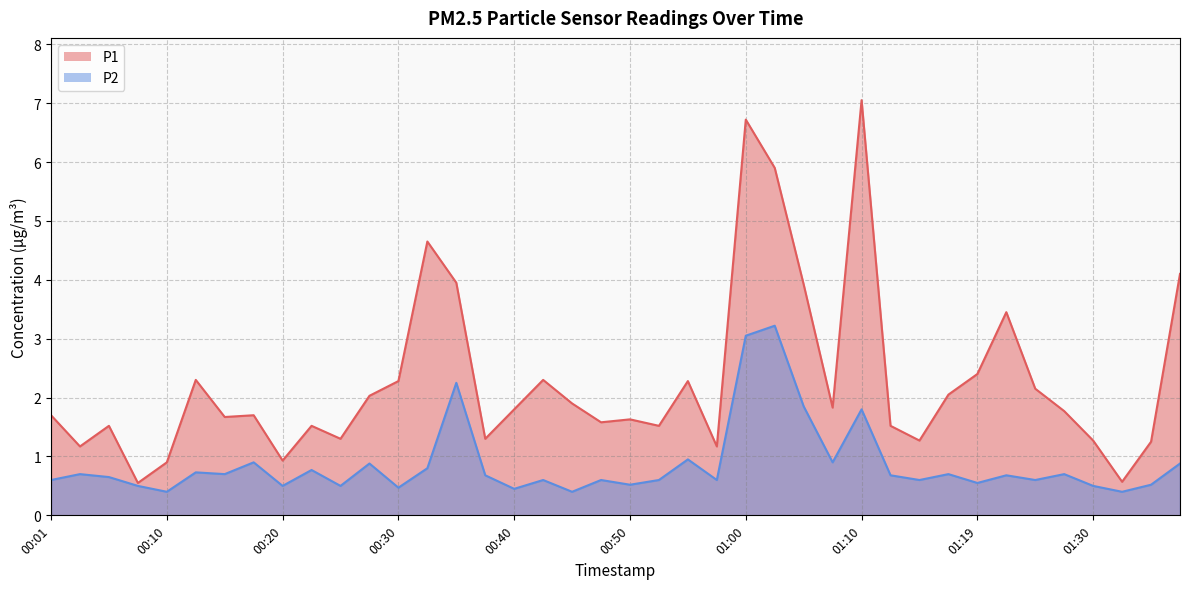

The value of P1 at 00:23 is 1.5. True or false?

True